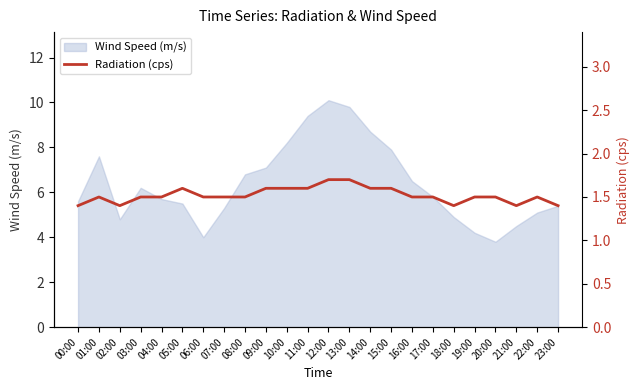

True or false: there are more than 0 points higher than both neighbors.

True